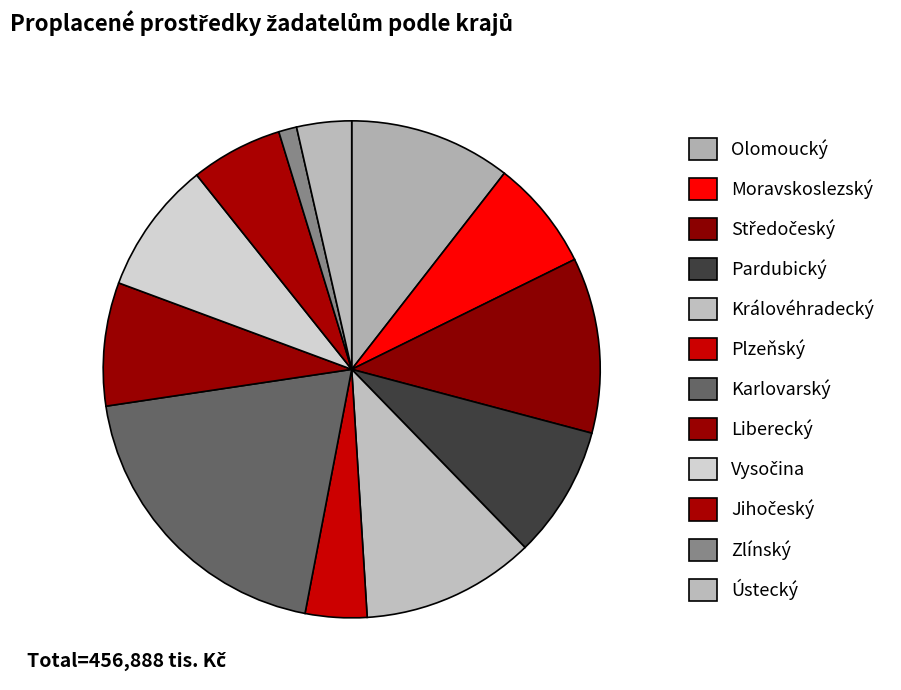

To the nearest percent, what is the average slice percentage?

8%